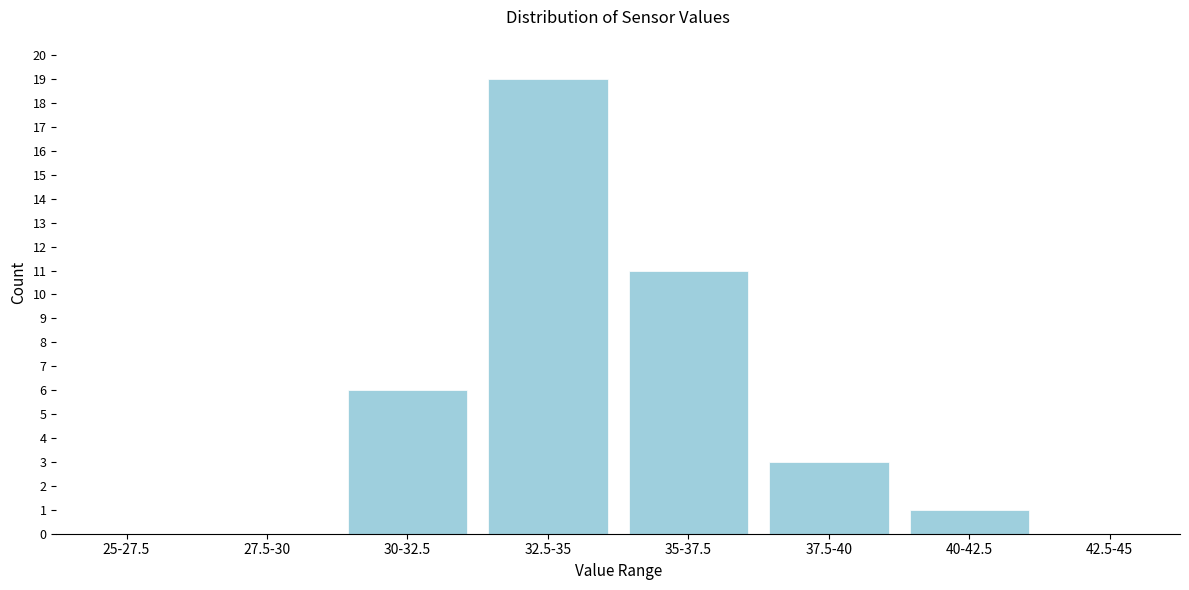

Reading left to right, list all the values displayed in this chart.

25-27.5=0	27.5-30=0	30-32.5=6	32.5-35=19	35-37.5=11	37.5-40=3	40-42.5=1	42.5-45=0